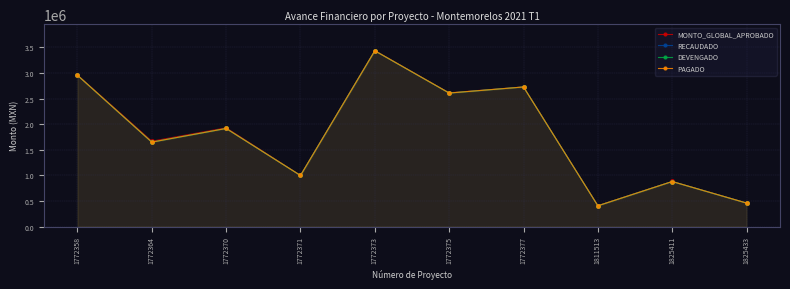

What is the sum of all DEVENGADO values?

18019003.8